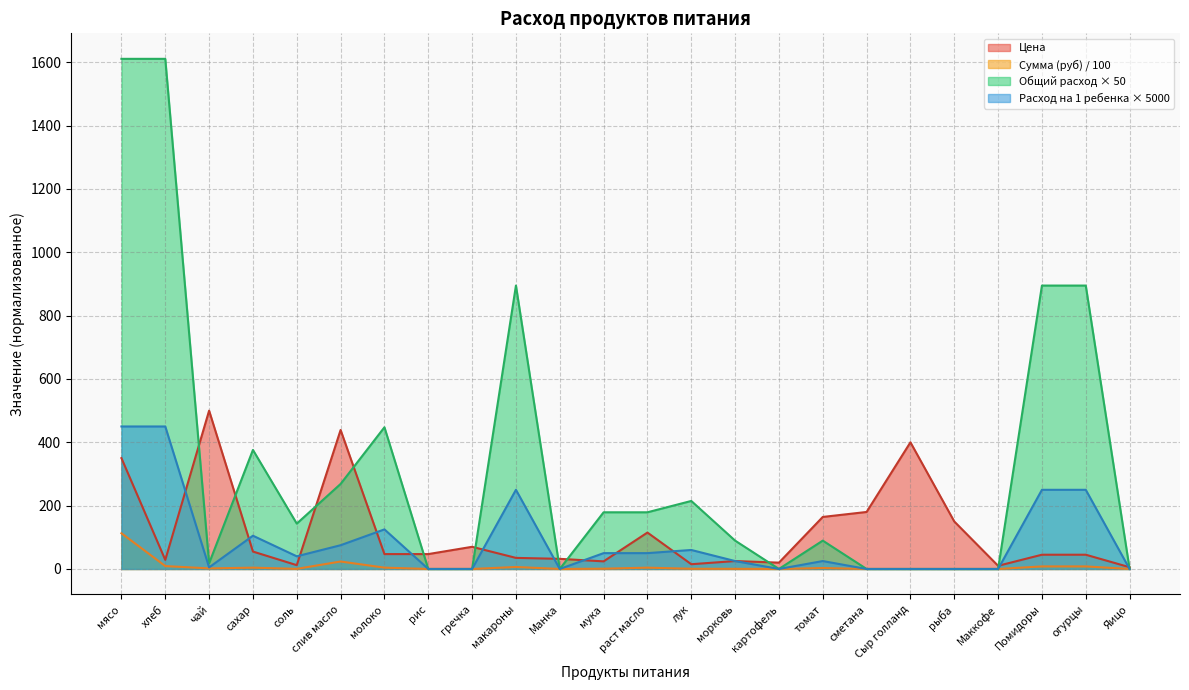

Which series has the largest total across all categories?

Общий расход × 50